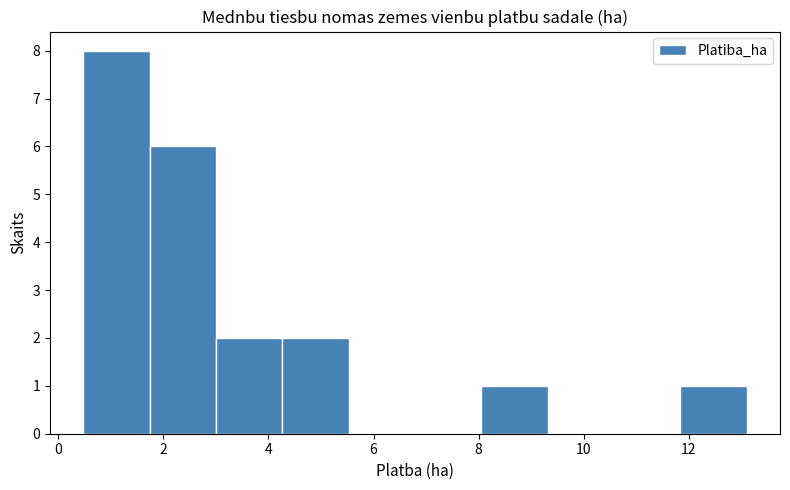

How tall is the bar that spans 1.8 to 3.0 on the x-axis? Neither the bar edges nor the heights are printed on the chart, so give them approximately, as read against the axes.

6